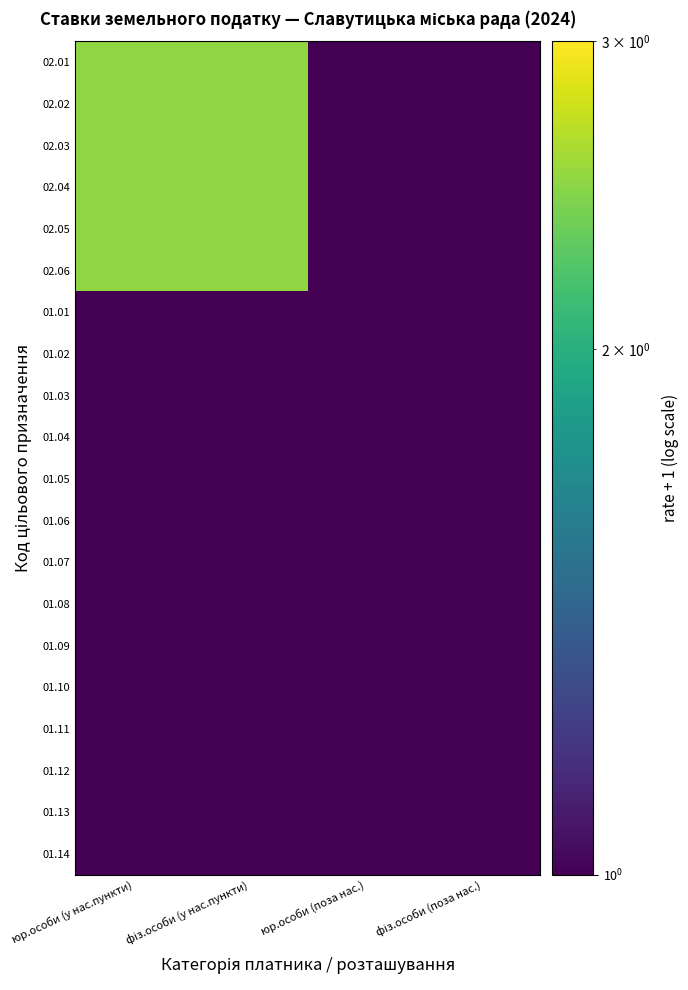

At how many categories does at least one series exceed 1?

2